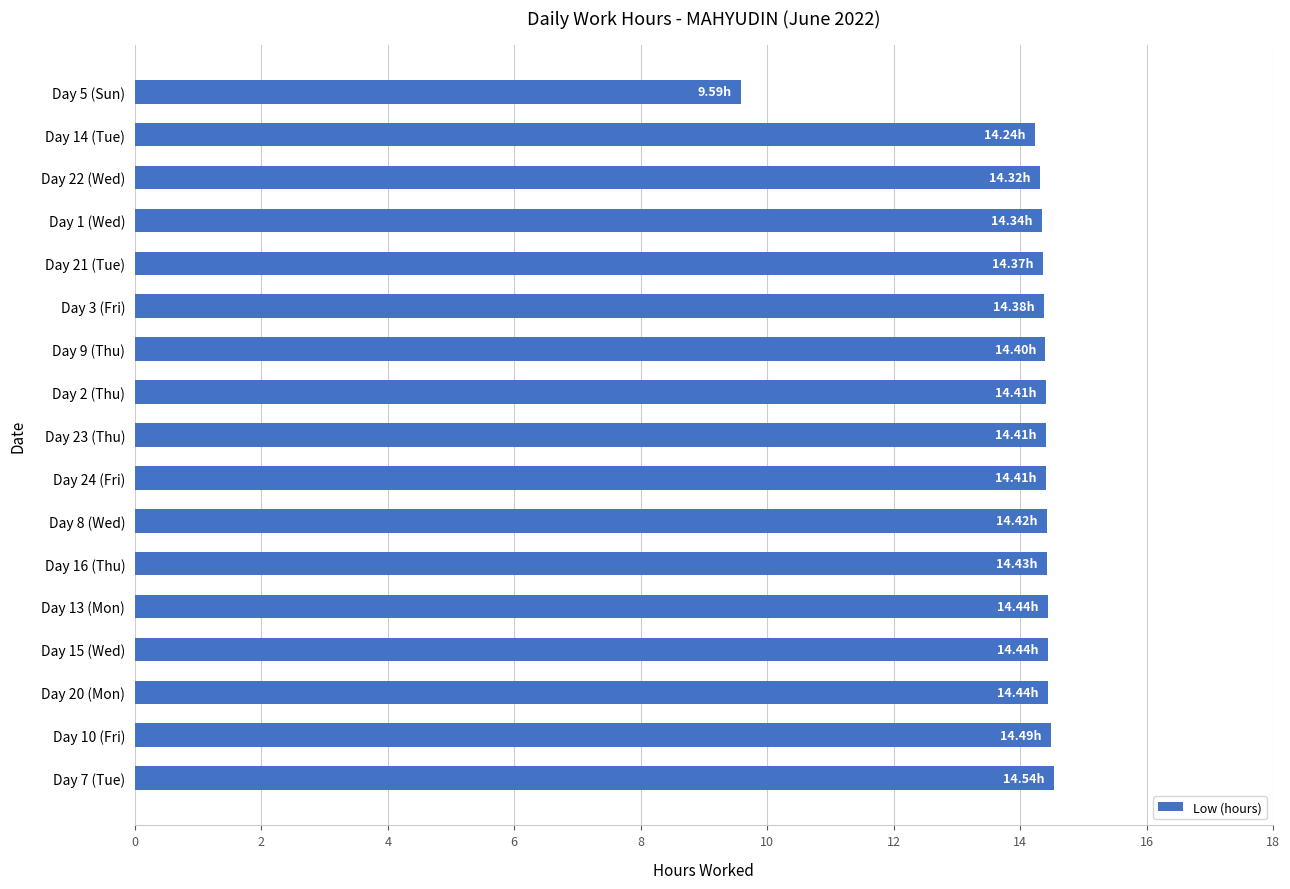

What is the sum of all values?

240.1